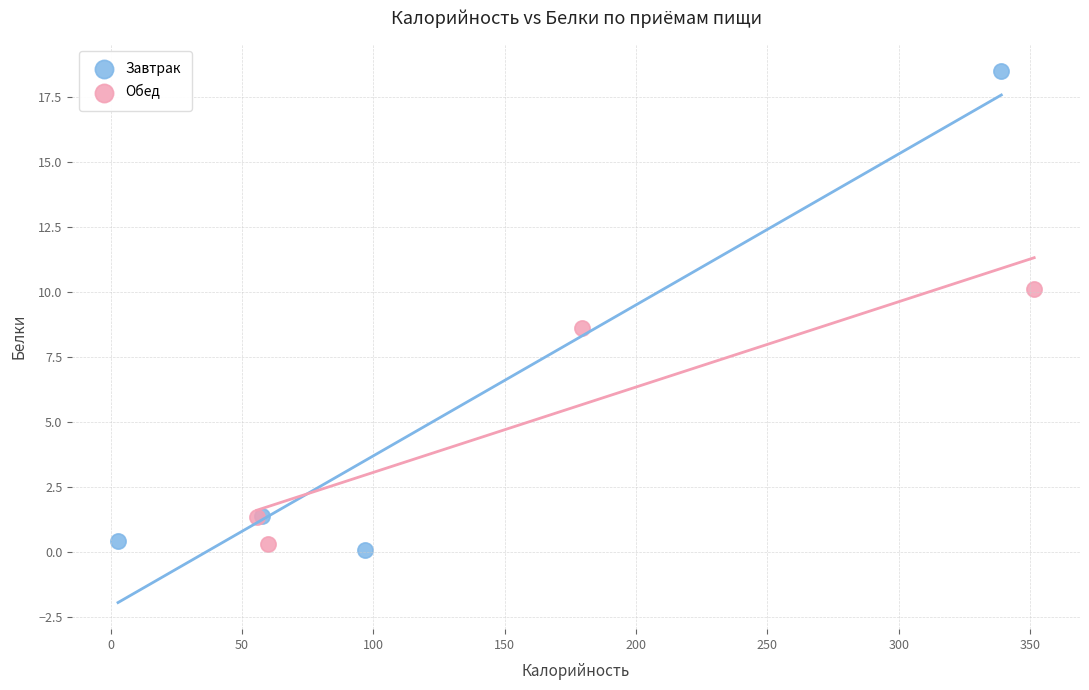

Which series reaches the minimum Y coordinate?

Завтрак